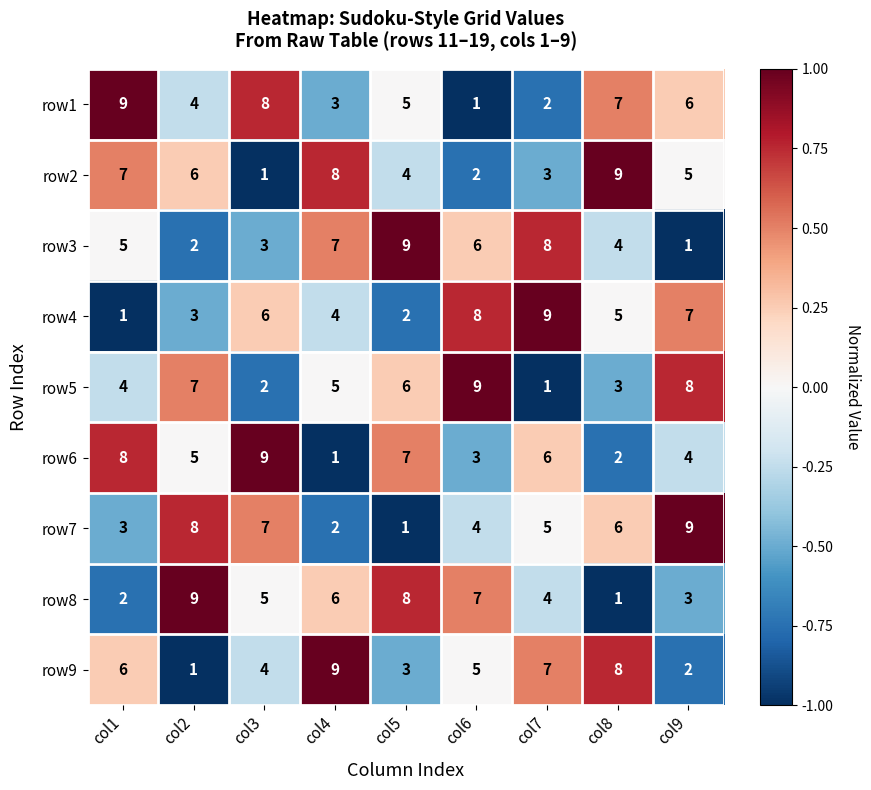

What is the spread (max minus min) of values at col9?

8